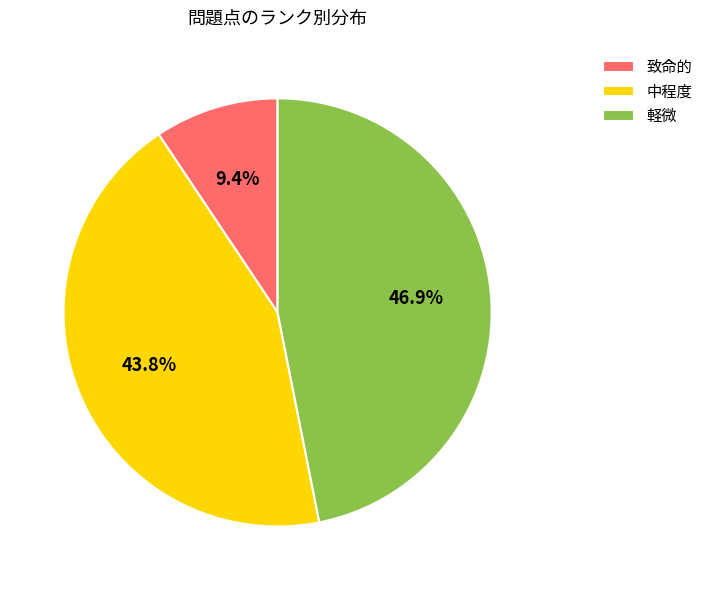

To the nearest percent, what percentage of the pie is 軽微?

47%